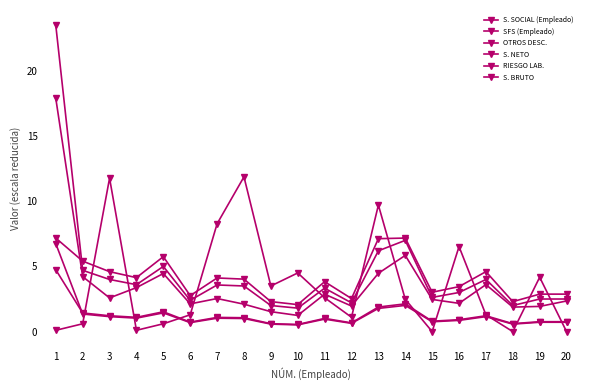

What is the value of the S. BRUTO point at the 17th from the left?

4.0